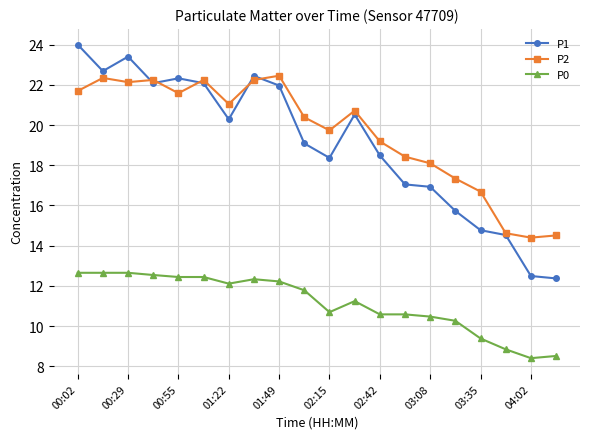

Which series has the widest spread of values?

P1